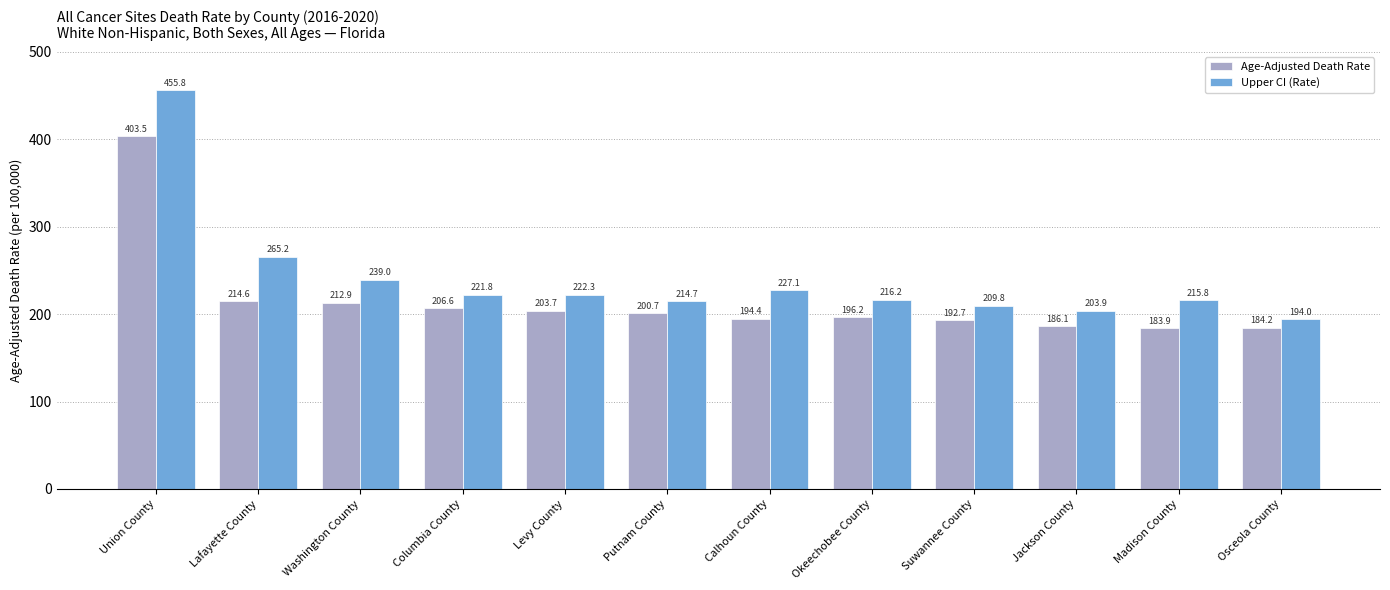

What value does the Age-Adjusted Death Rate series have at Okeechobee County?

196.2